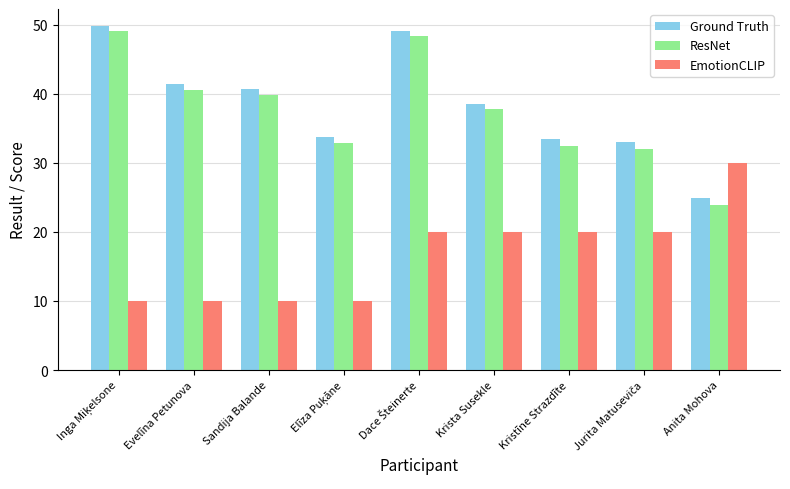

What is the total value across all series at Anita Mohova?

78.7